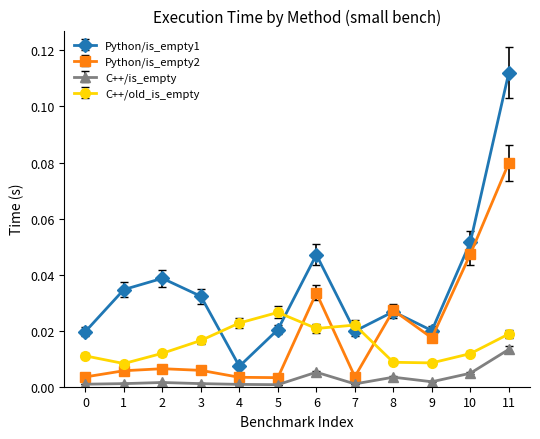

Which series has the largest total across all categories?

Python/is_empty1